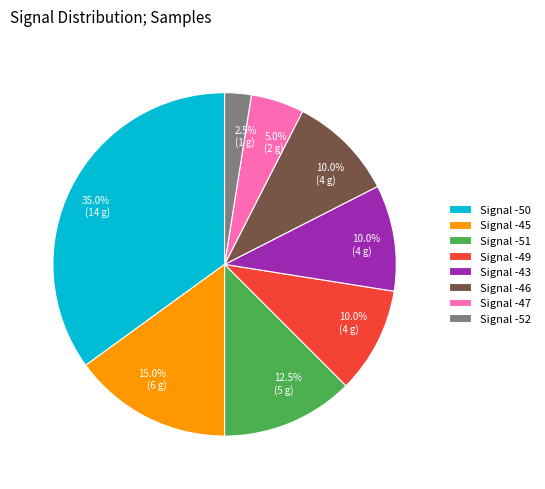

Combined, do Signal -43 and Signal -52 account for over 50%?

No